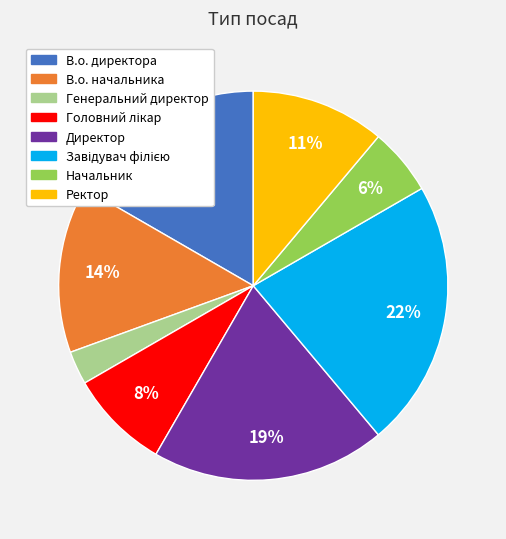

True or false: В.о. директора accounts for 8% of the total.

False